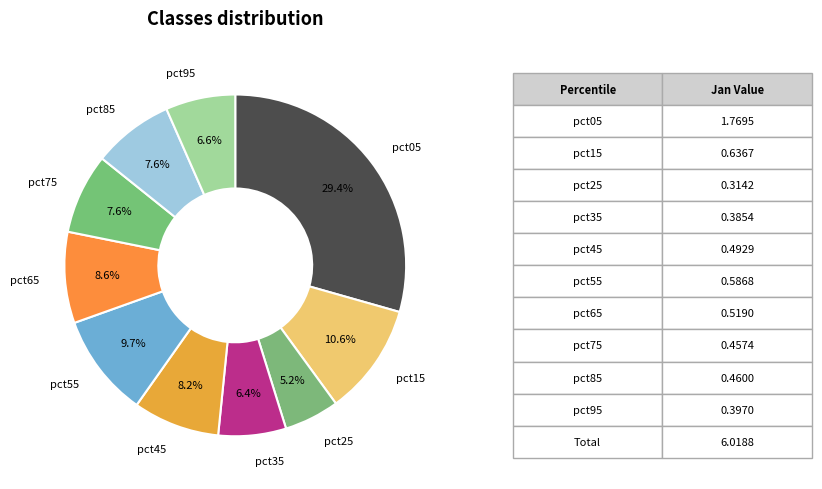

What is the largest slice in the pie chart?

pct05